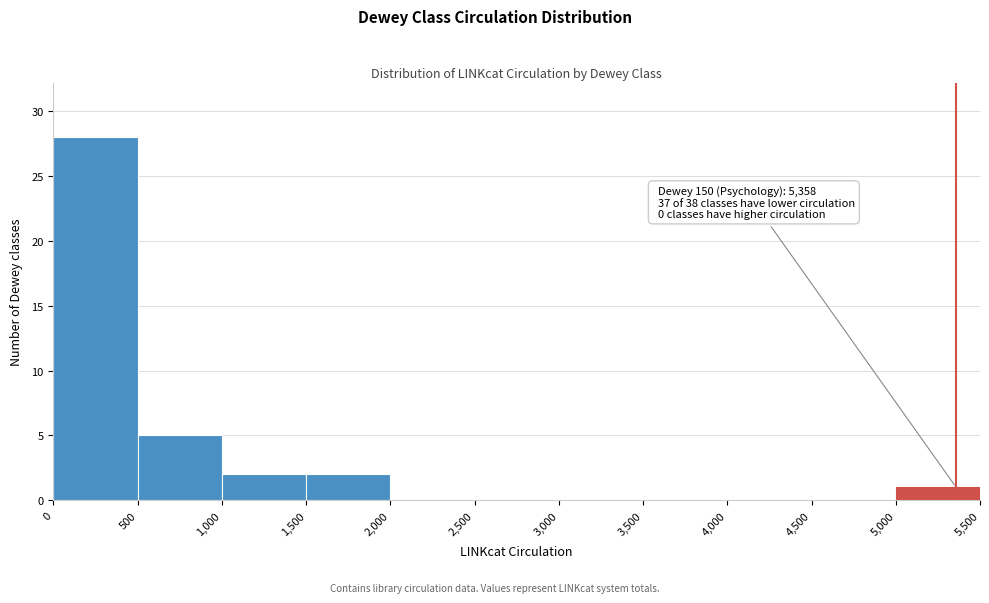

Over which range of the x-axis is the bar tallest?

0 to 500